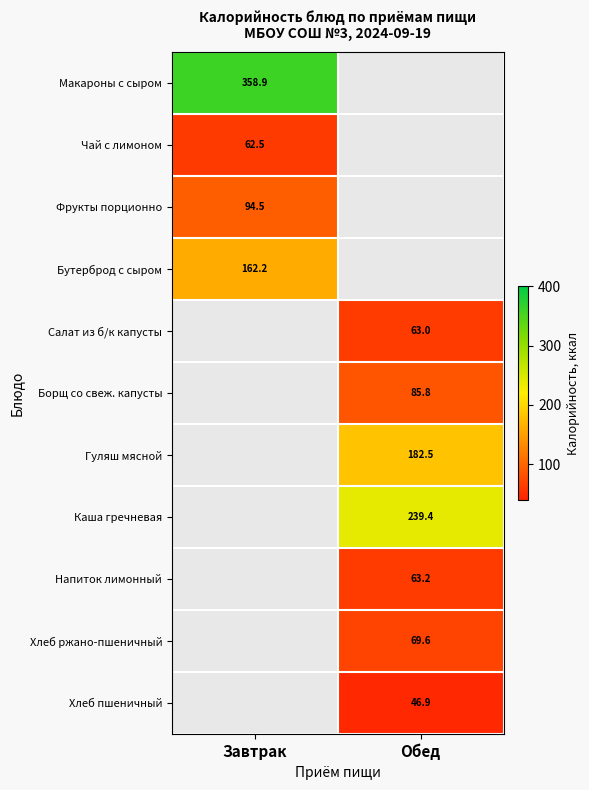

The value of Хлеб ржано-пшеничный at Обед is 69.6. True or false?

True